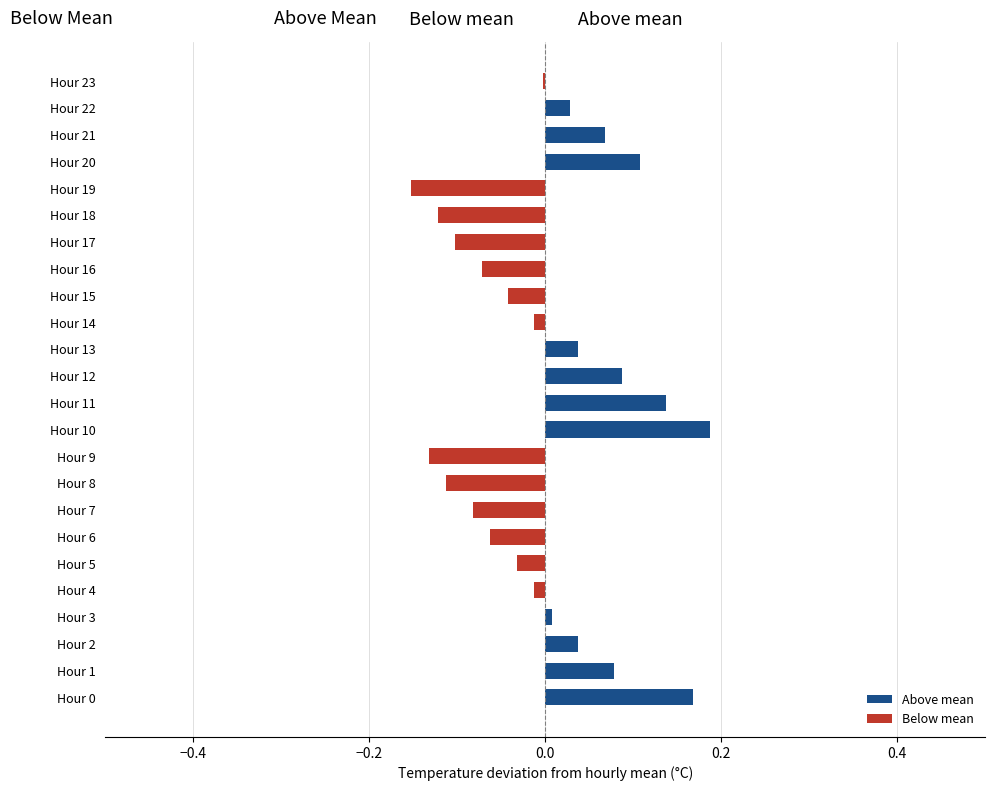

Which category has the lowest value in the Below mean series?

Hour 19